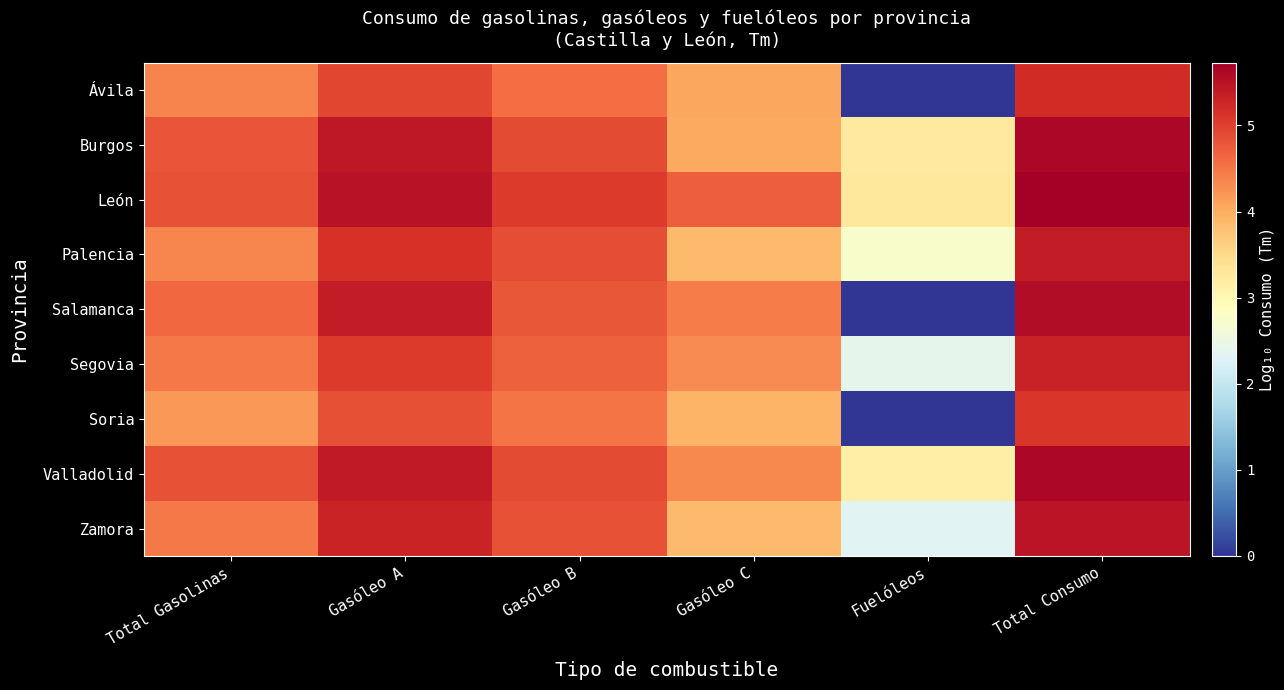

Which series has the widest spread of values?

Salamanca